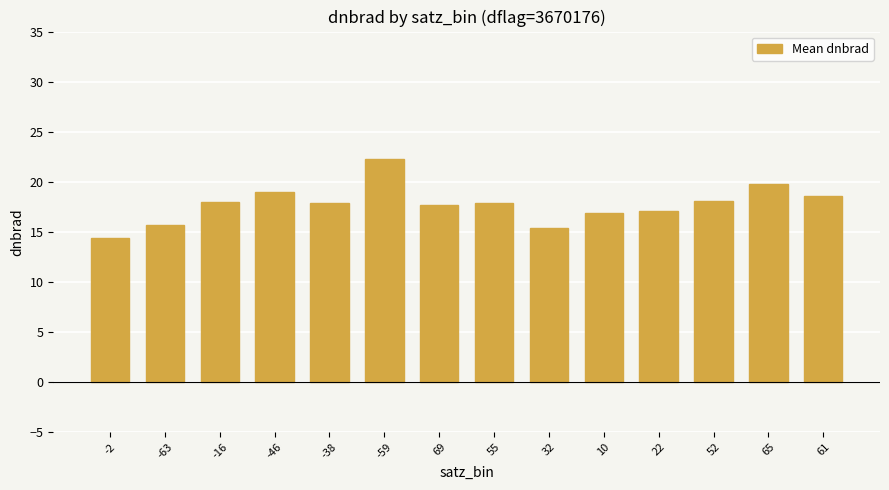

How many series are shown in this chart?

1